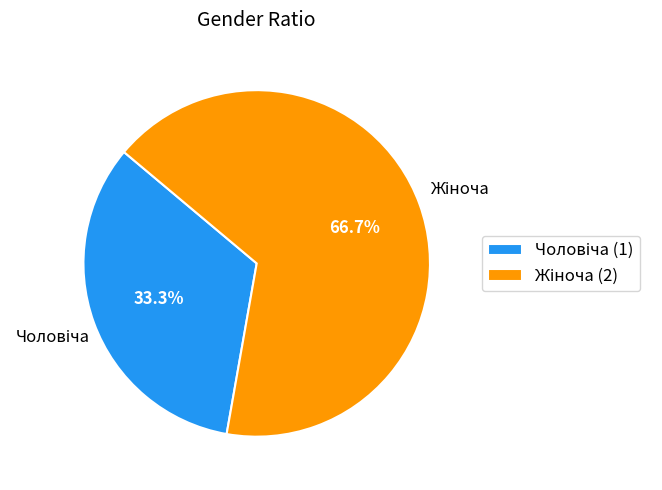

Does any single category account for the majority?

Yes